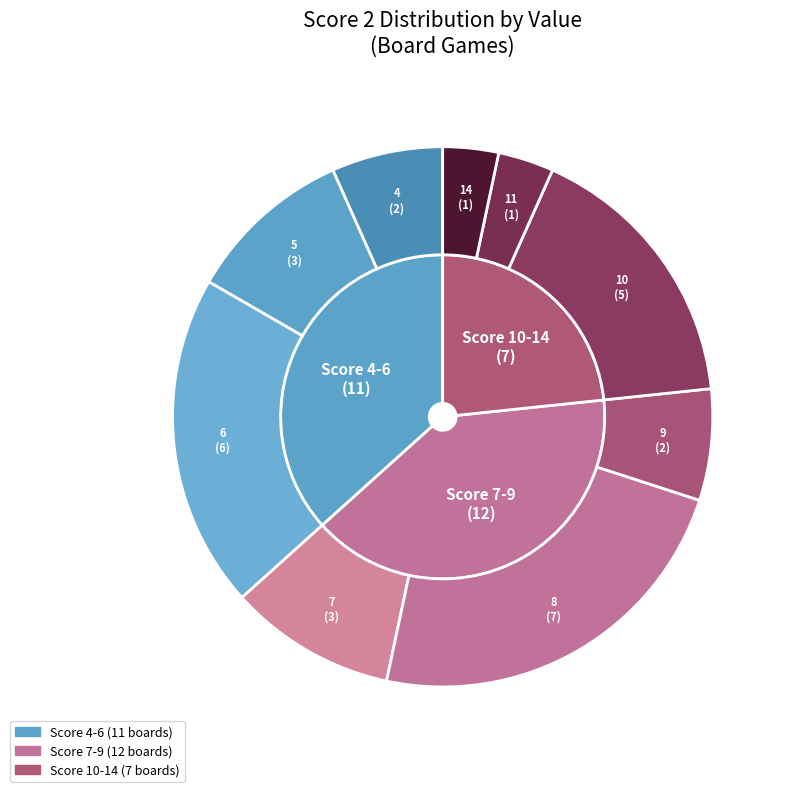

Does any single category account for the majority?

No